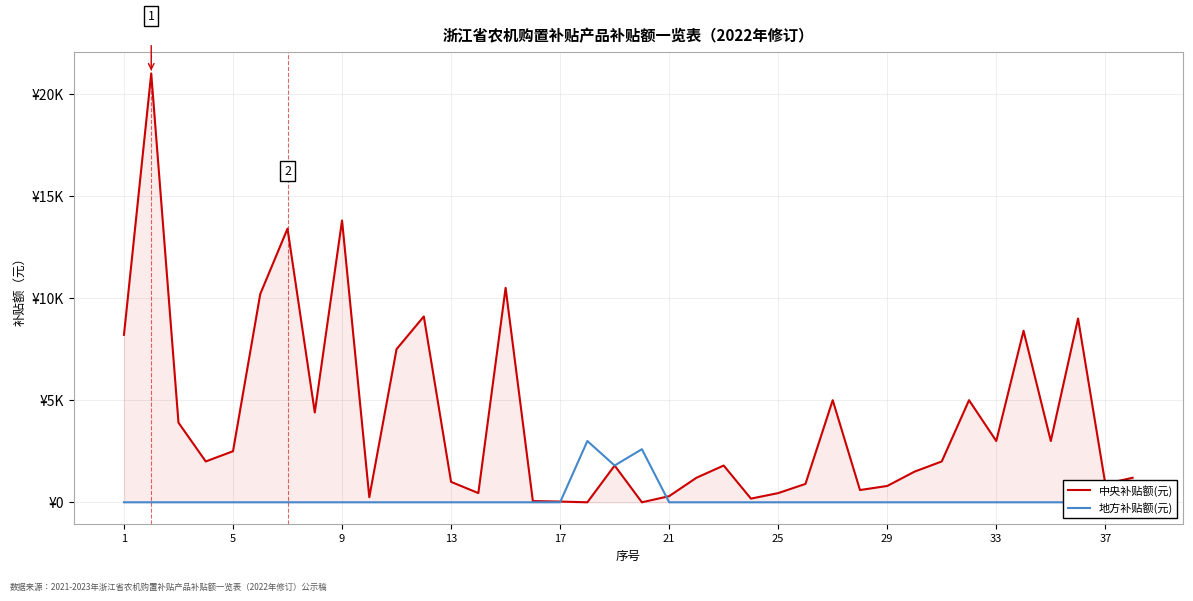

Between 29 and 21, which series saw the biggest shift?

中央补贴额(元)